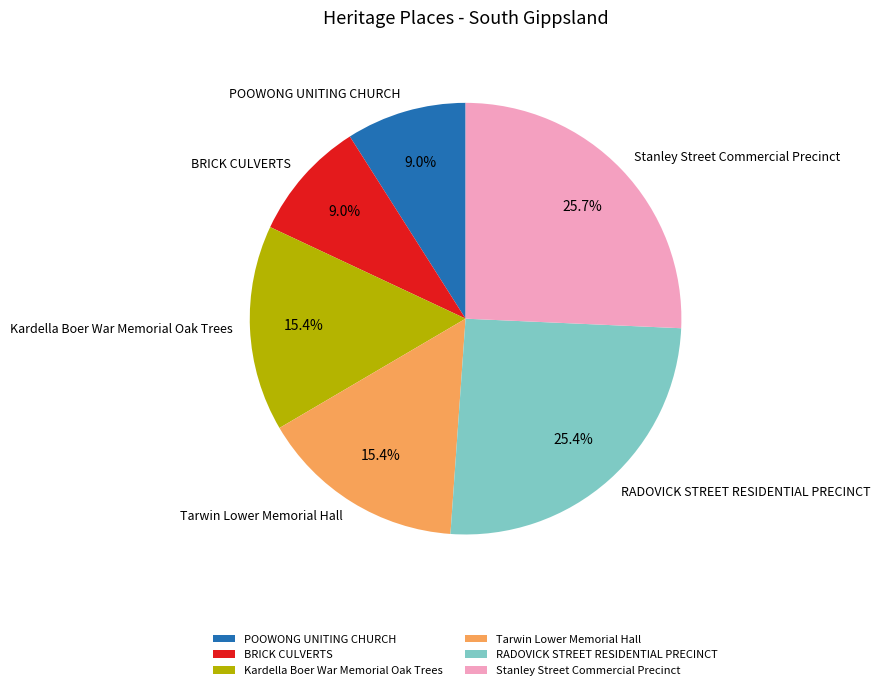

To the nearest percent, what percentage of the pie is Tarwin Lower Memorial Hall?

15%